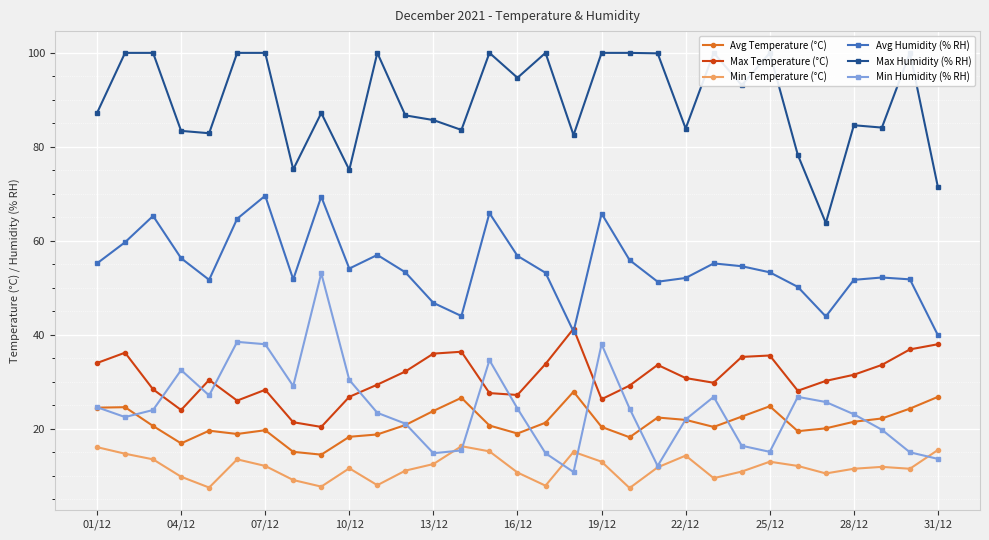

In Min Humidity (% RH), how many points are higher than both neighbors (excluding endpoints)?

7